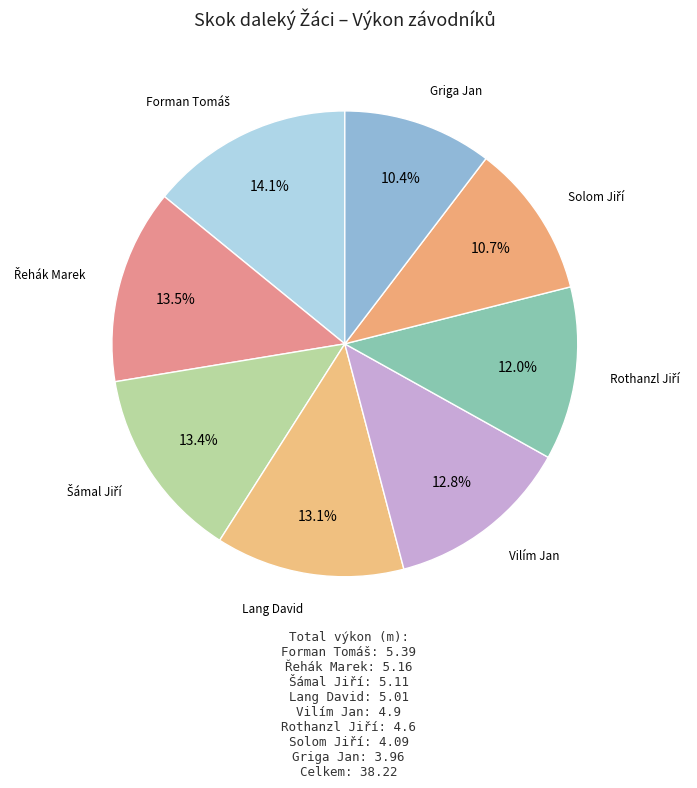

Which slice is the largest?

Forman Tomáš